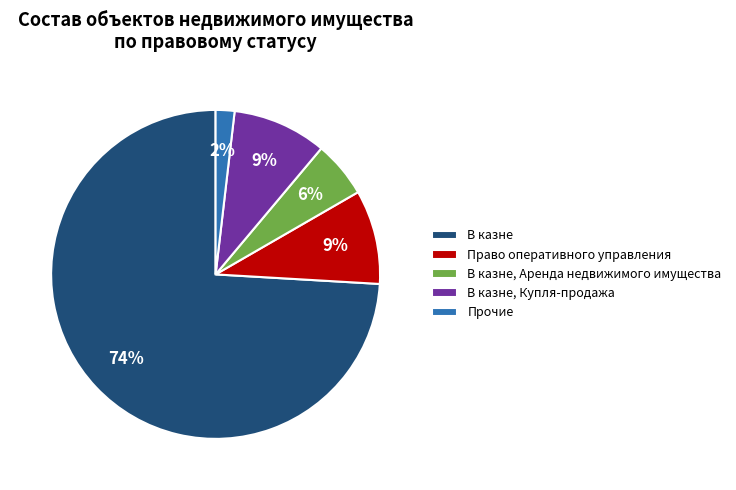

Count the number of slices in the pie.

5